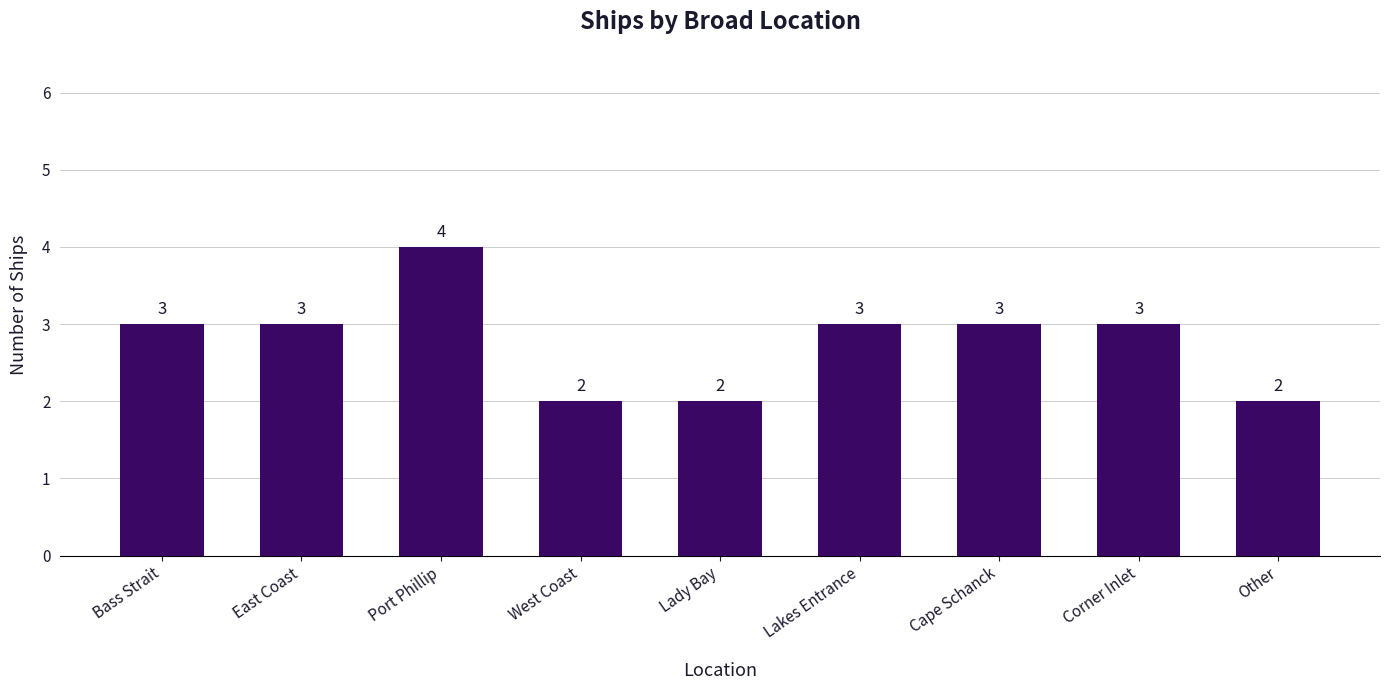

Is it true that the value at Port Phillip is 2?

False